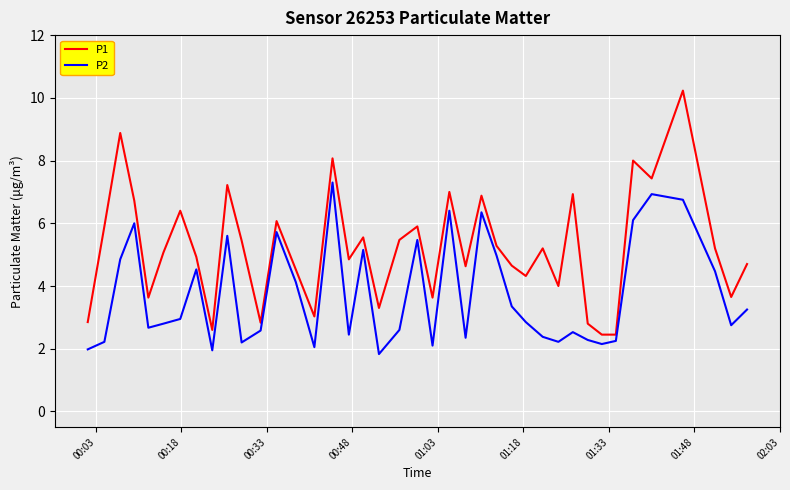

True or false: P2 and P1 intersect in this chart.

False